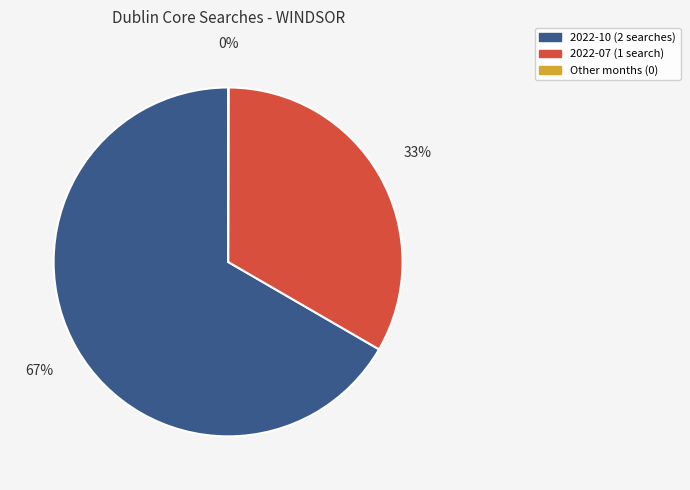

Is there any slice that represents more than half of the pie?

Yes